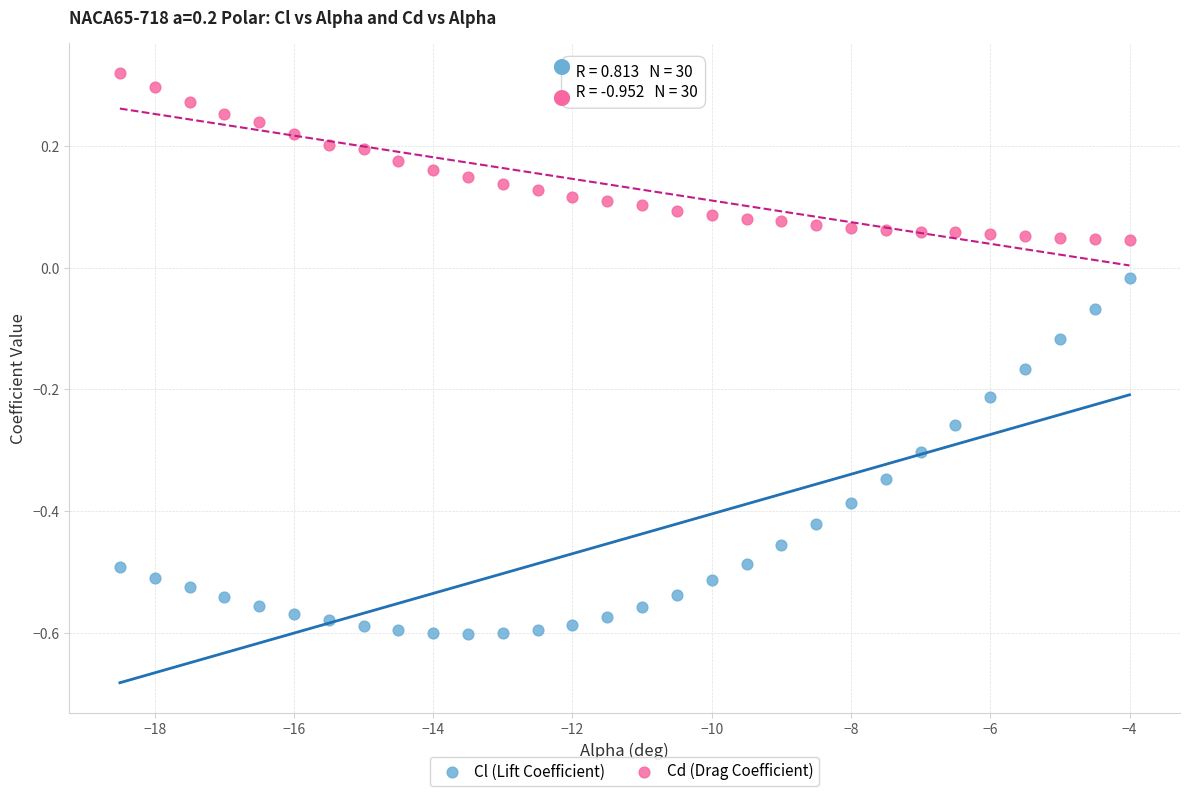

Across all data points, what is the range of X values (max minus min)?

14.5